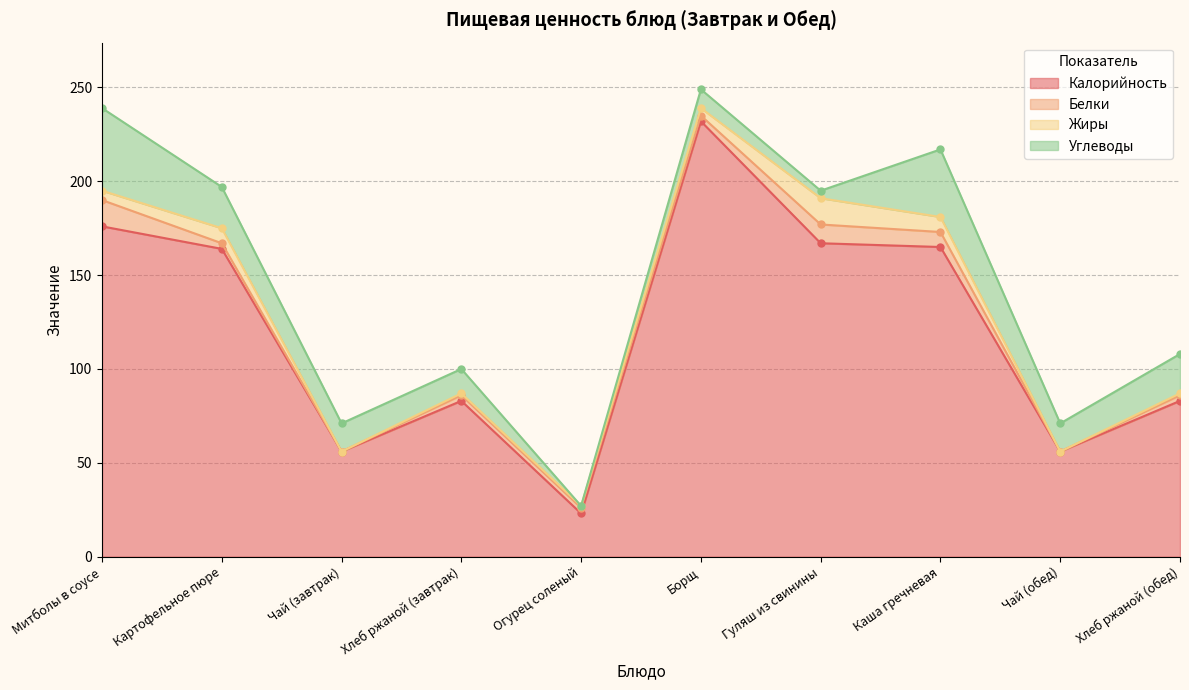

How many values in the Белки series exceed 3?

3